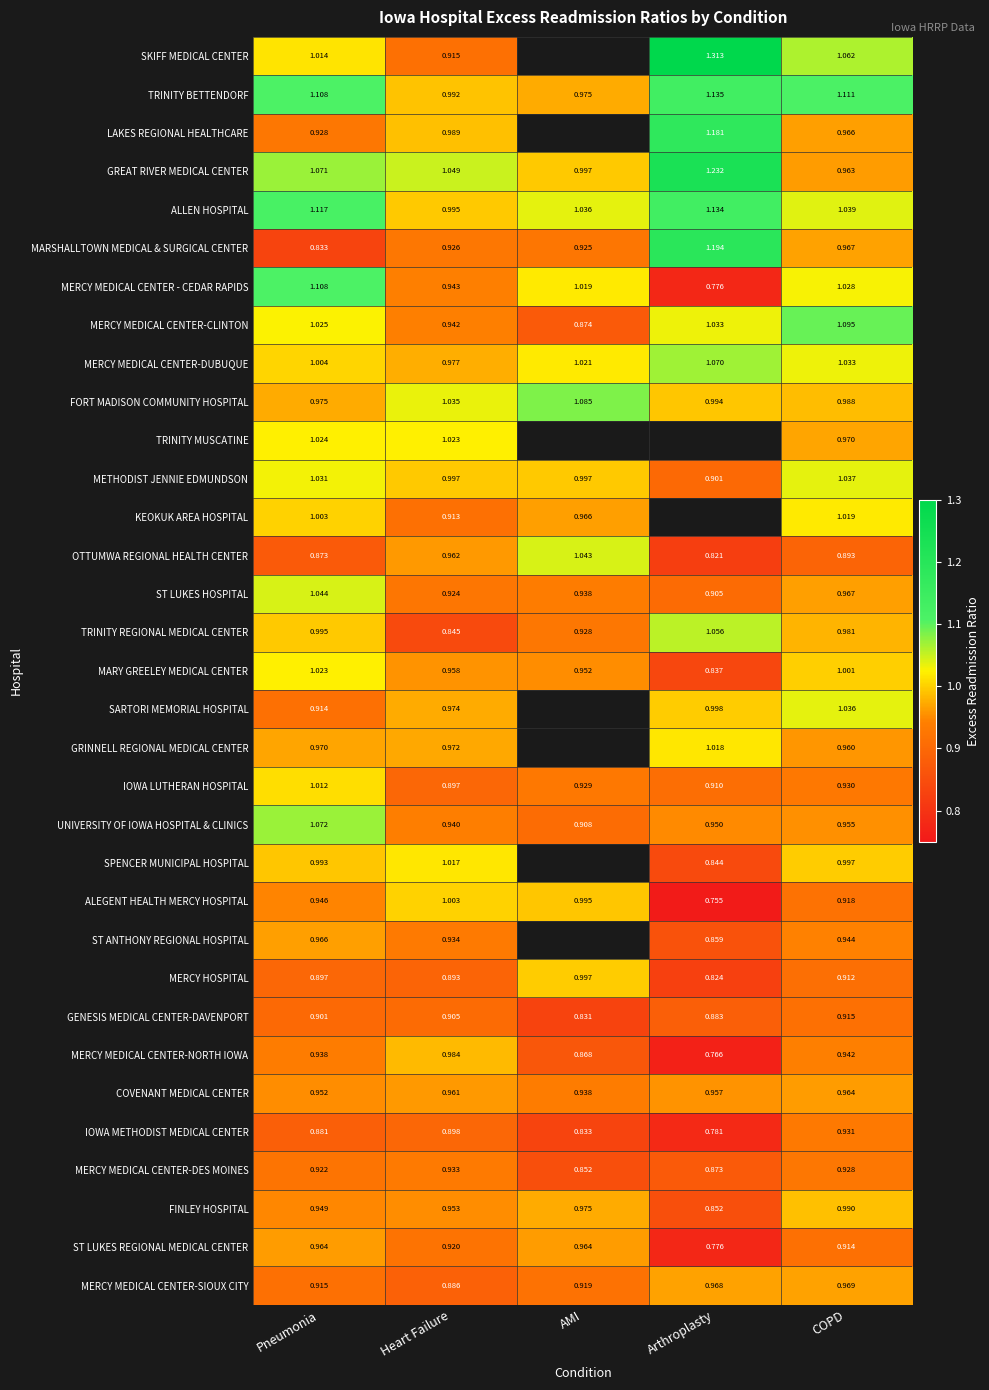

Which has a higher value, COPD or AMI?

AMI